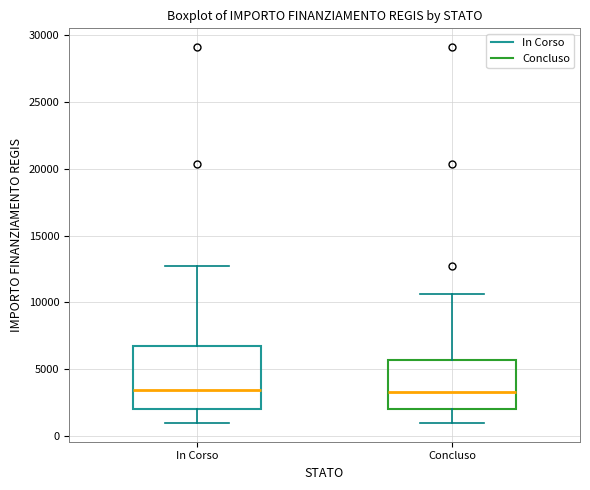

Reading left to right, read every box against the y-axis: the position of its median line, the range the box covers, and the ends of its whiskers. The values are not printed on the chart, so give them approximately, as read against the axis.

In Corso: median 3500, box 2000 to 6500, whiskers 1000 to 12500
Concluso: median 3500, box 2000 to 5500, whiskers 1000 to 10500